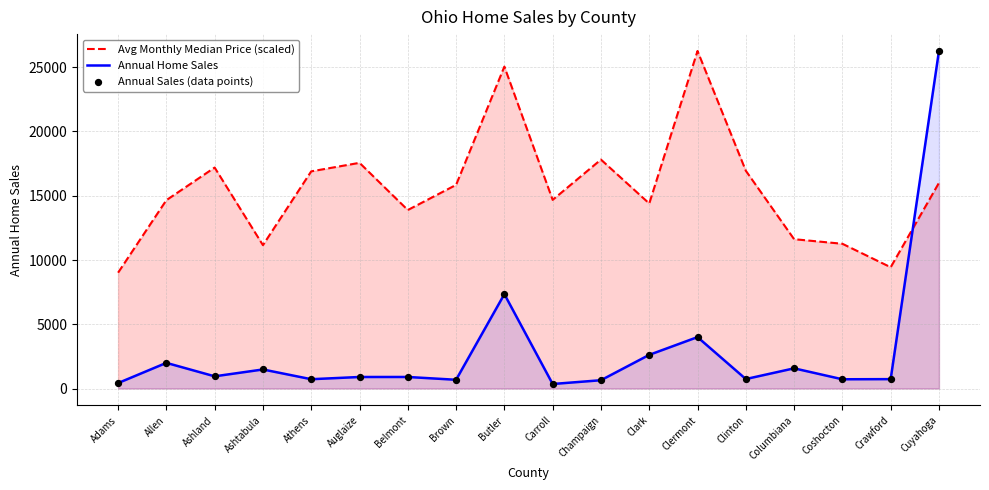

At how many categories does at least one series exceed 17407?

5